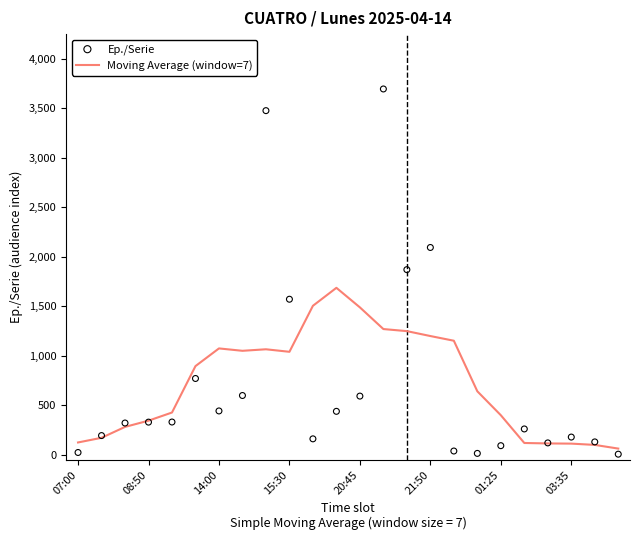

Which series has the largest total across all categories?

Ep./Serie